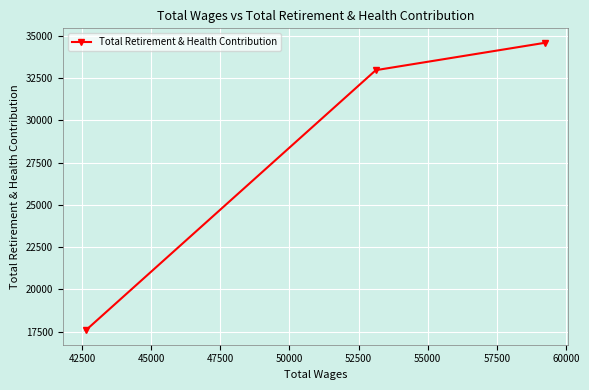

Reading left to right, list all the values displayed in this chart.

17582	32965	34588